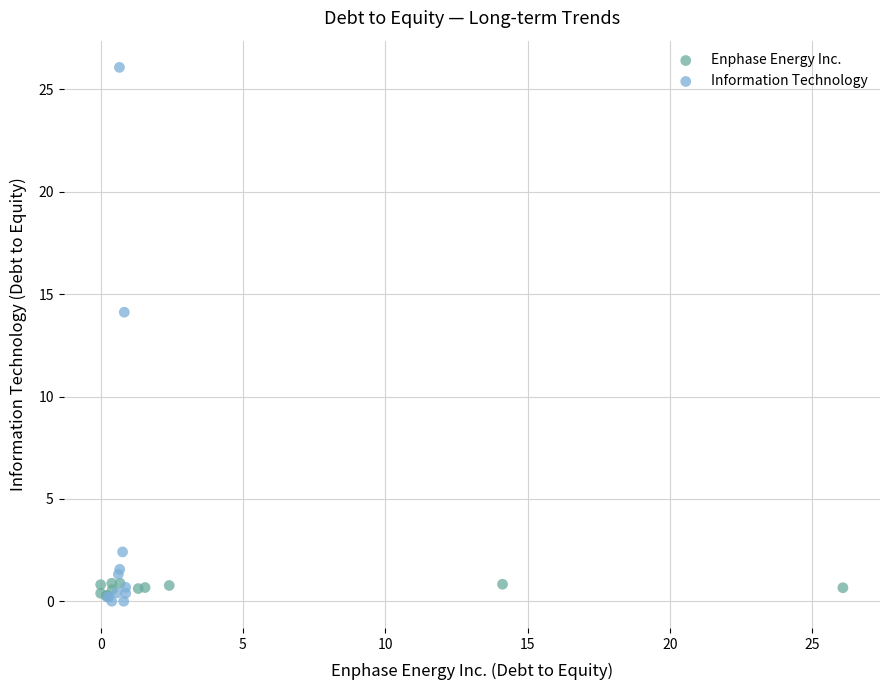

Which series contains the highest Y value?

Information Technology